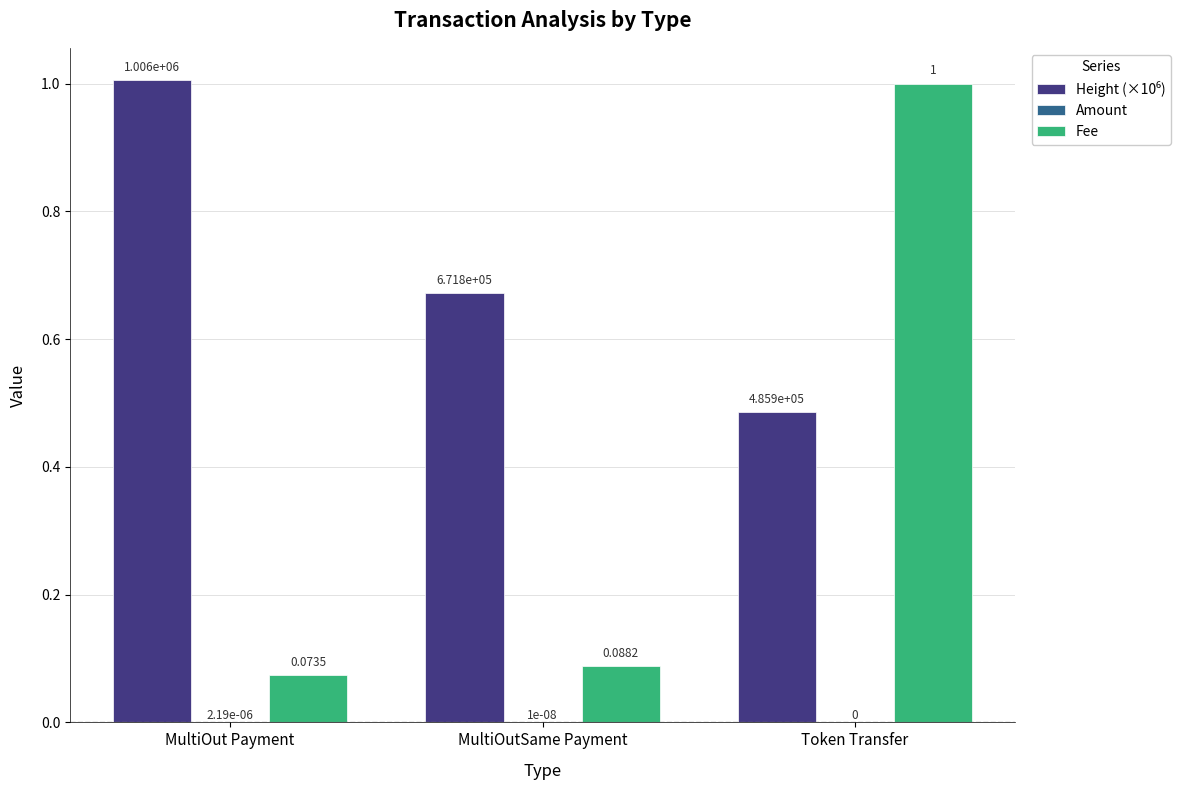

At which category is the sum across all series the highest?

Token Transfer